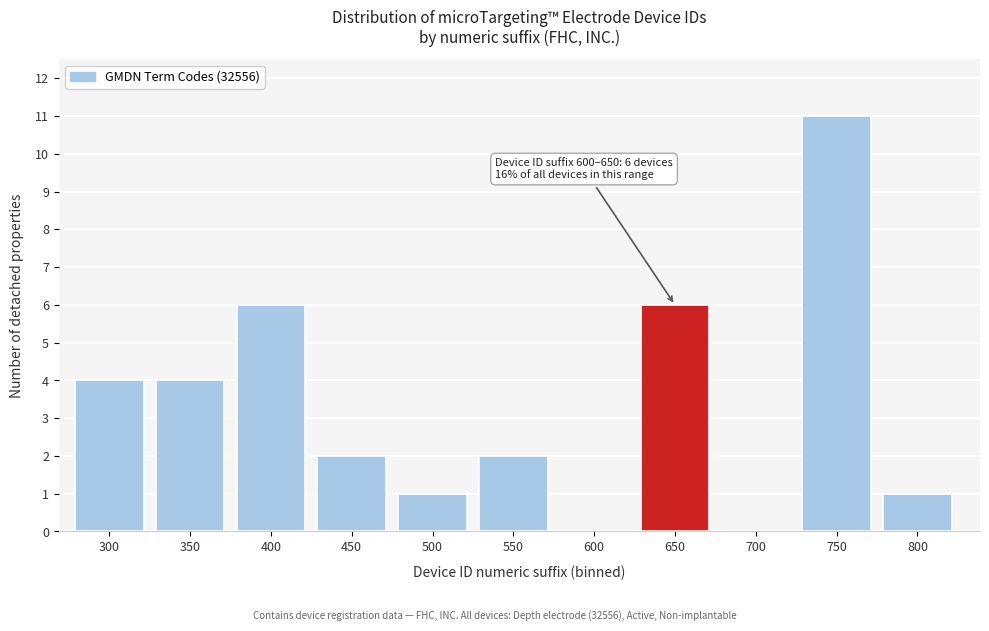

Reading left to right, what are all the values shown in this chart?

300=4	350=4	400=6	450=2	500=1	550=2	600=0	650=6	700=0	750=11	800=1